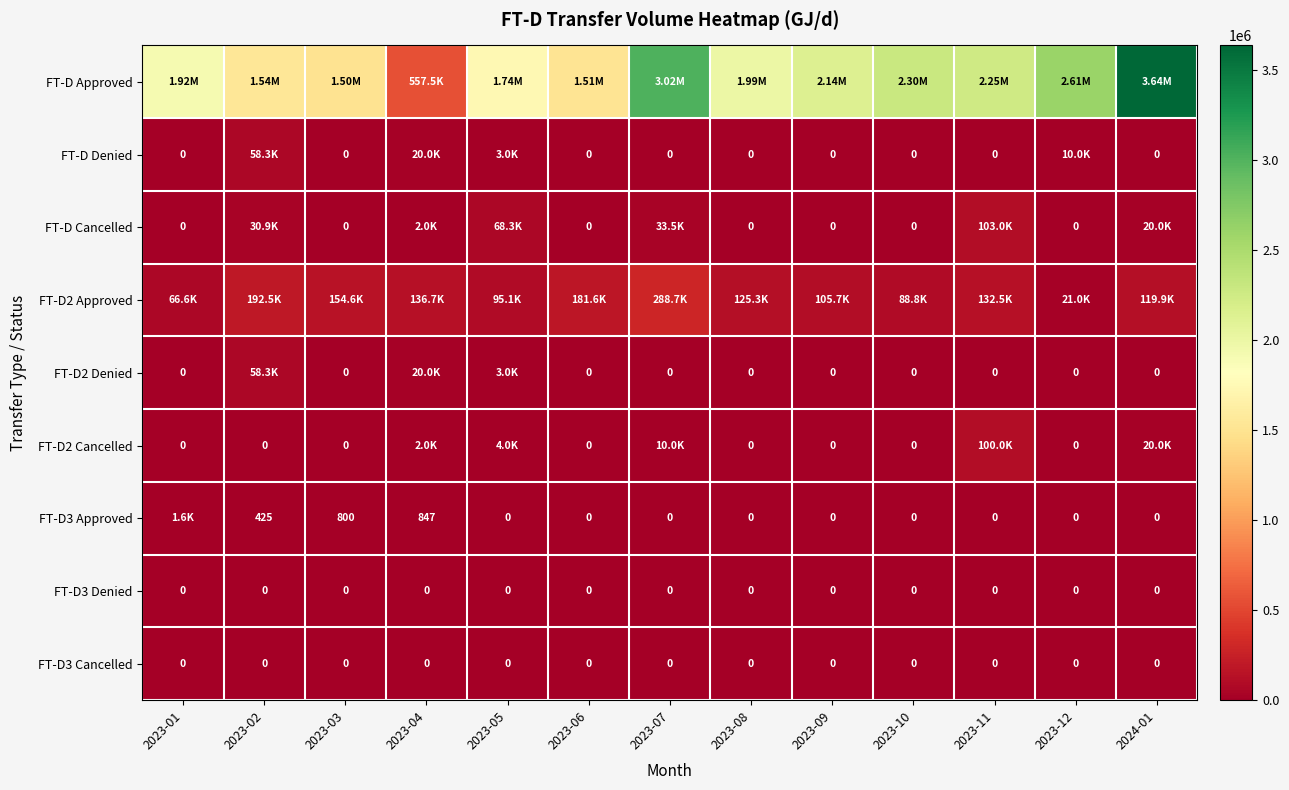

Rank the series at 2023-05 from highest to lowest value.

FT-D Approved, FT-D2 Approved, FT-D Cancelled, FT-D2 Cancelled, FT-D Denied, FT-D2 Denied, FT-D3 Approved, FT-D3 Denied, FT-D3 Cancelled